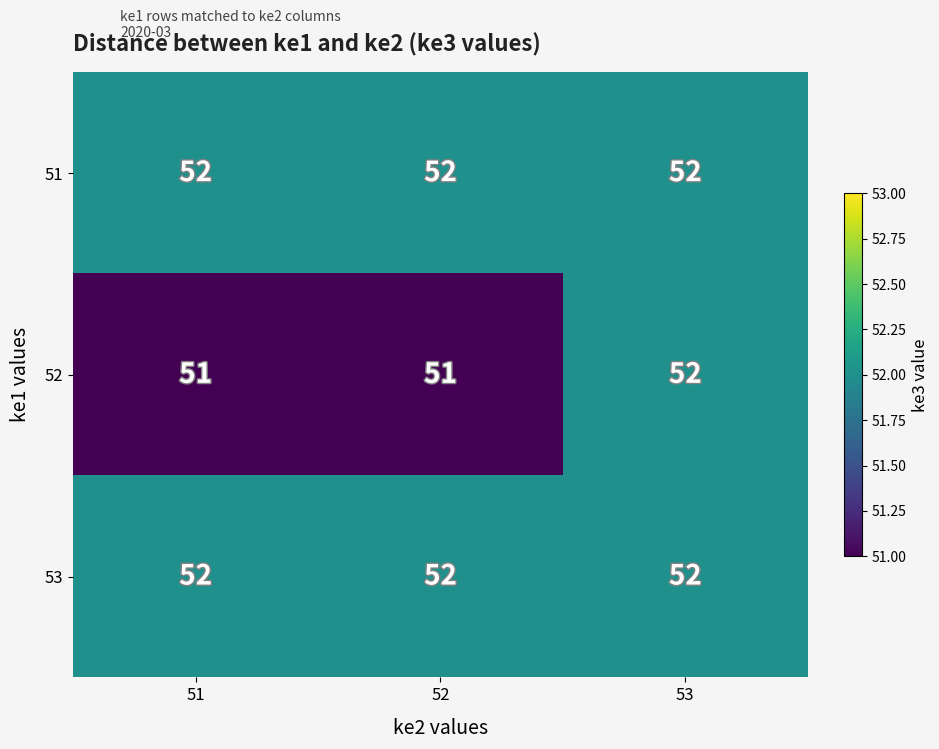

How many categories are shown in the chart?

3